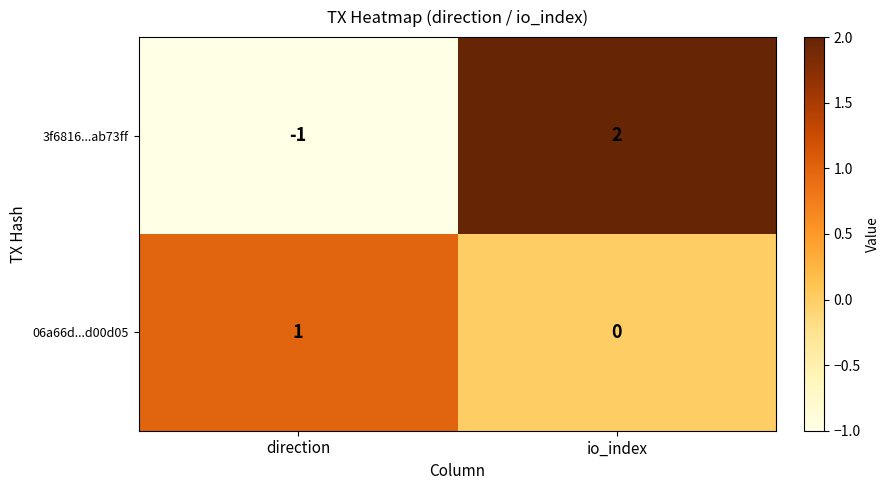

How many positive values does the 3f6816...ab73ff series have?

1